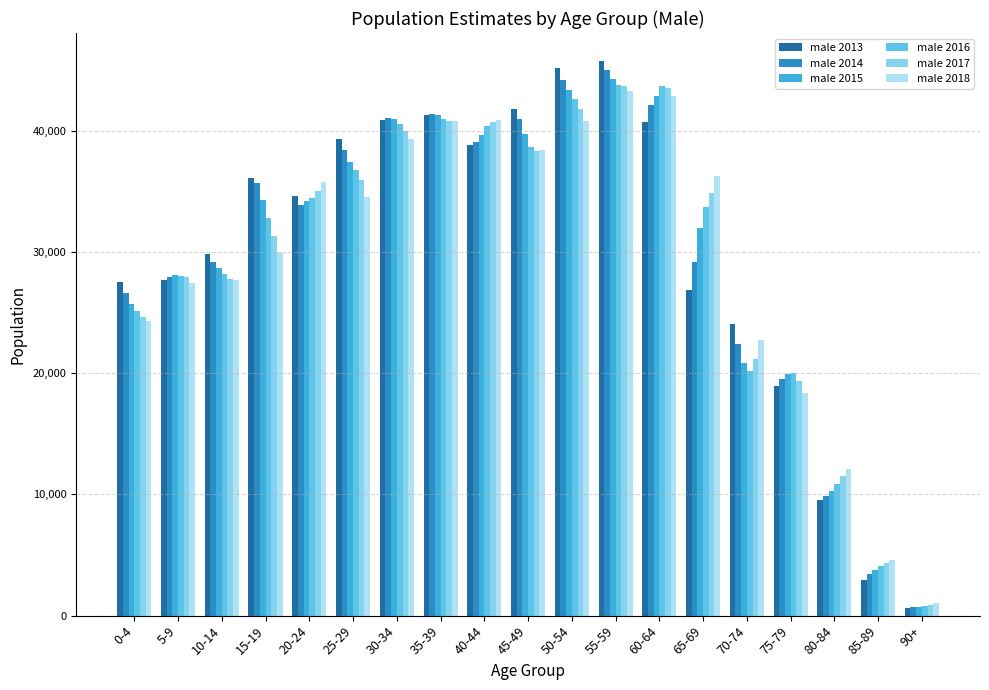

What is the total value across all series at 90+?

4779